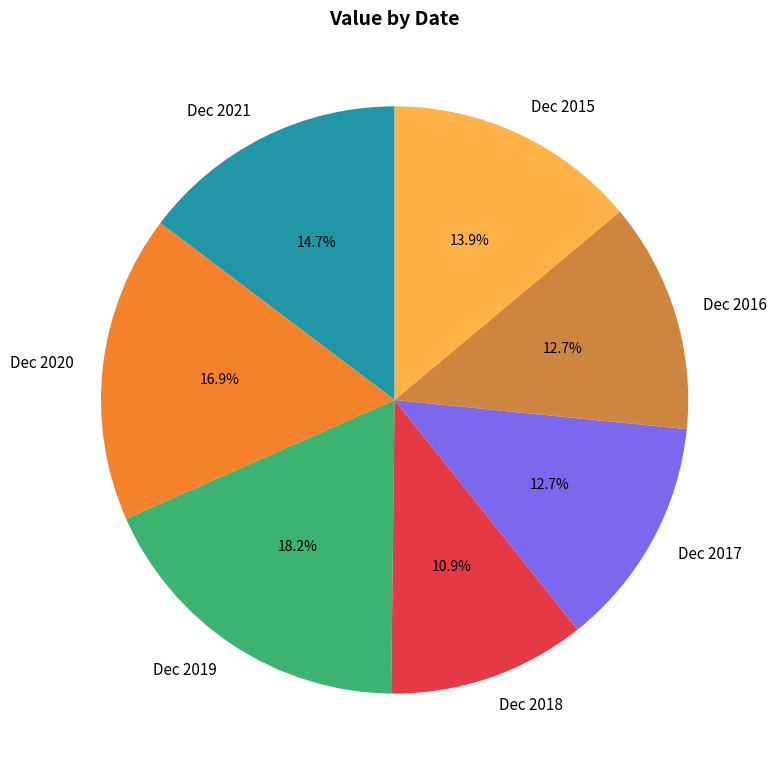

To the nearest percent, what is the difference between the Dec 2017 and Dec 2015 slice percentages?

1%